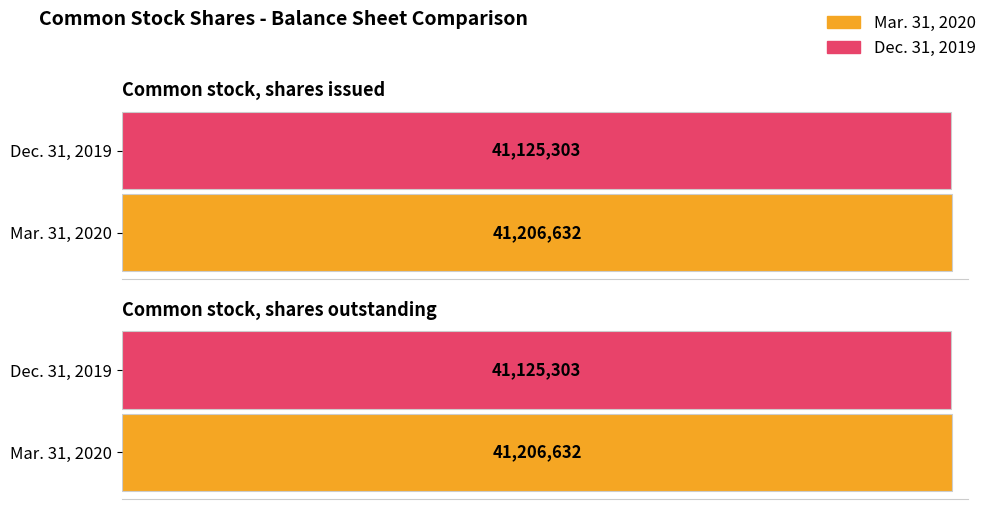

Where is Mar. 31, 2020 nearest to the value 41206632?

Common stock, shares issued